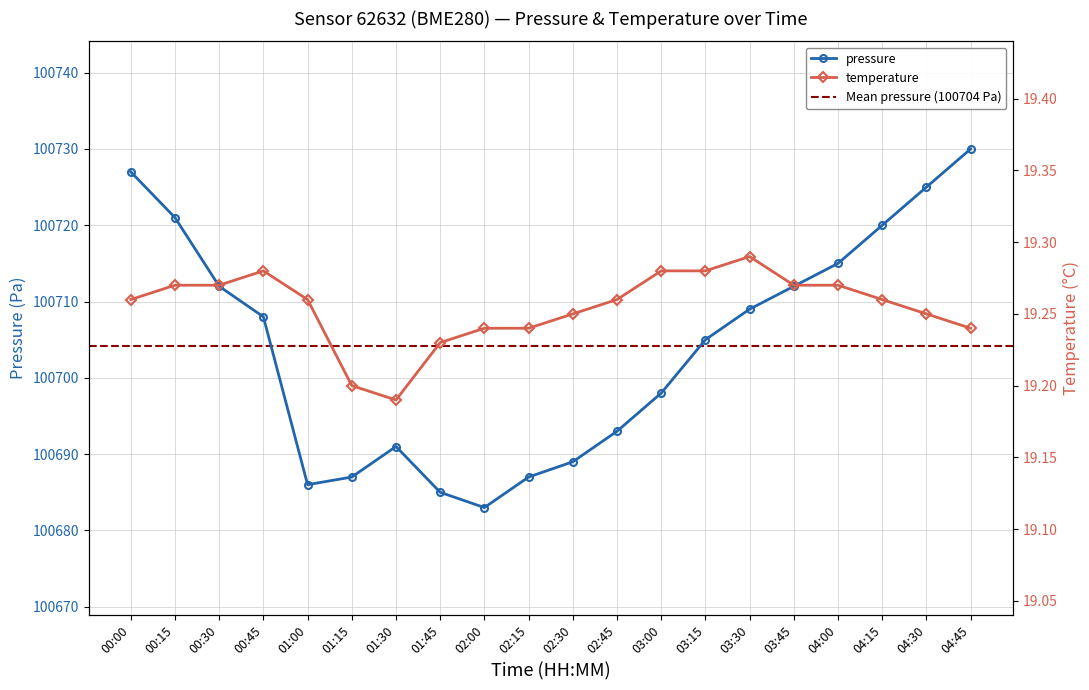

What is the average value of the pressure series?

100704.1